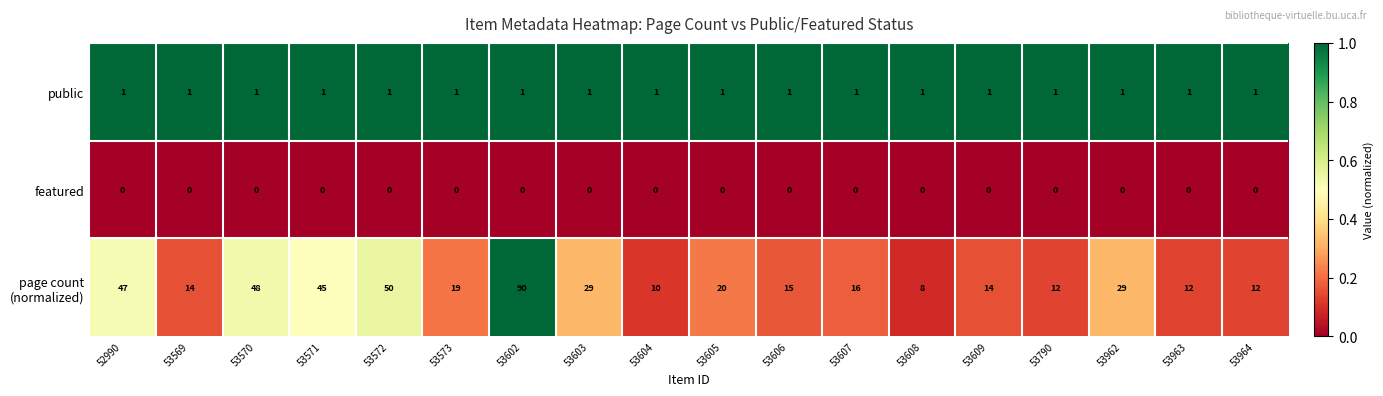

What is the total value across all series at 53602?

91